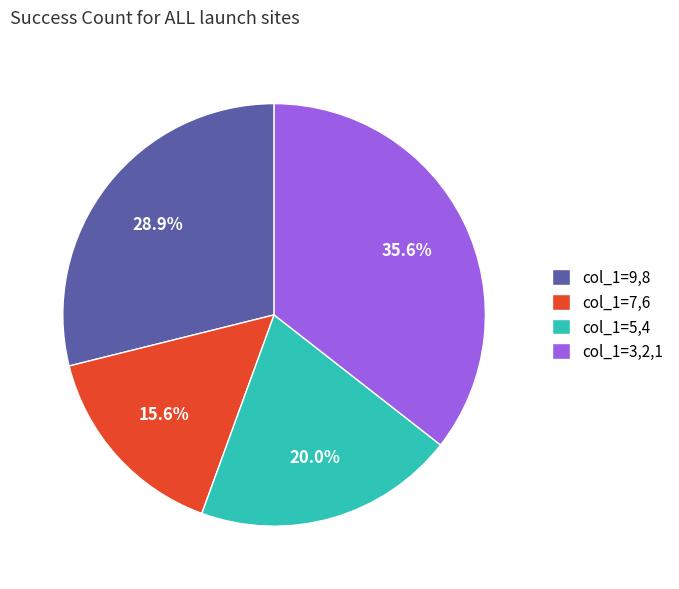

How many segments does this pie chart have?

4